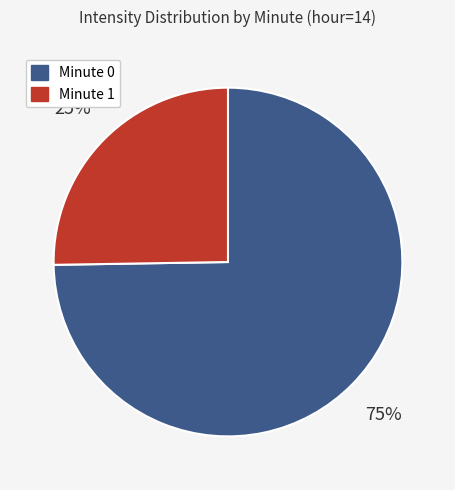

Rank the categories by value from highest to lowest.

Minute 0, Minute 1